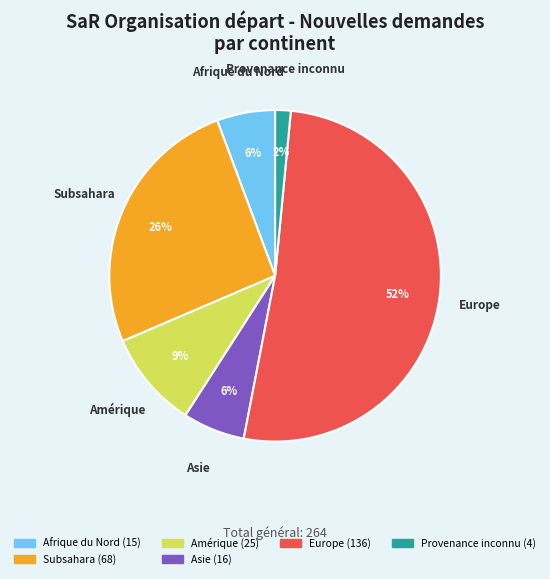

To the nearest percent, what is the difference between the largest and smallest slice percentages?

50%